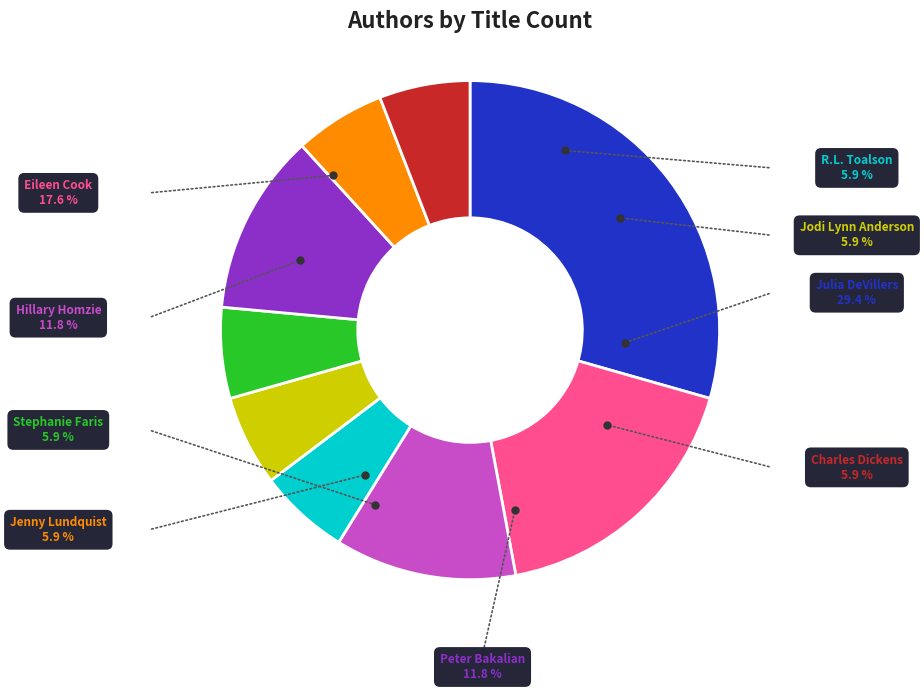

Between Julia DeVillers and Jenny Lundquist, which is larger?

Julia DeVillers